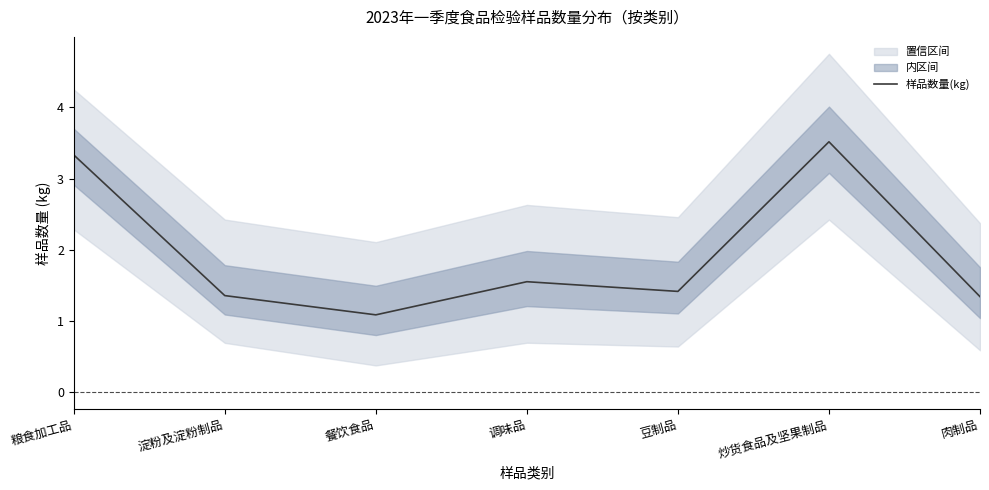

Approximately how many times larger is the value at 餐饮食品 compared to 豆制品?

0.8